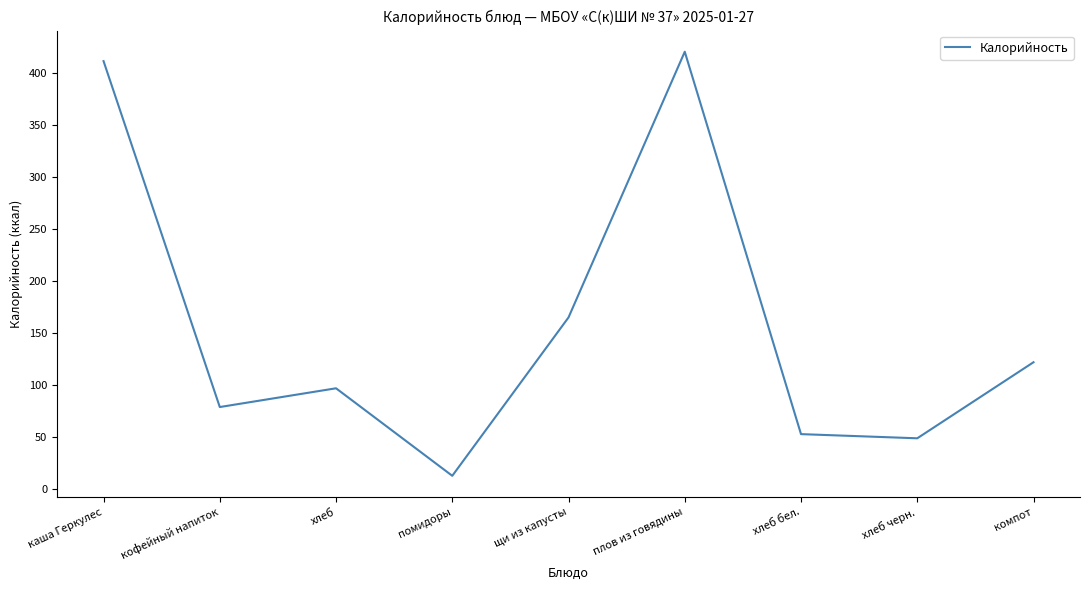

How many lines are shown in the chart?

1